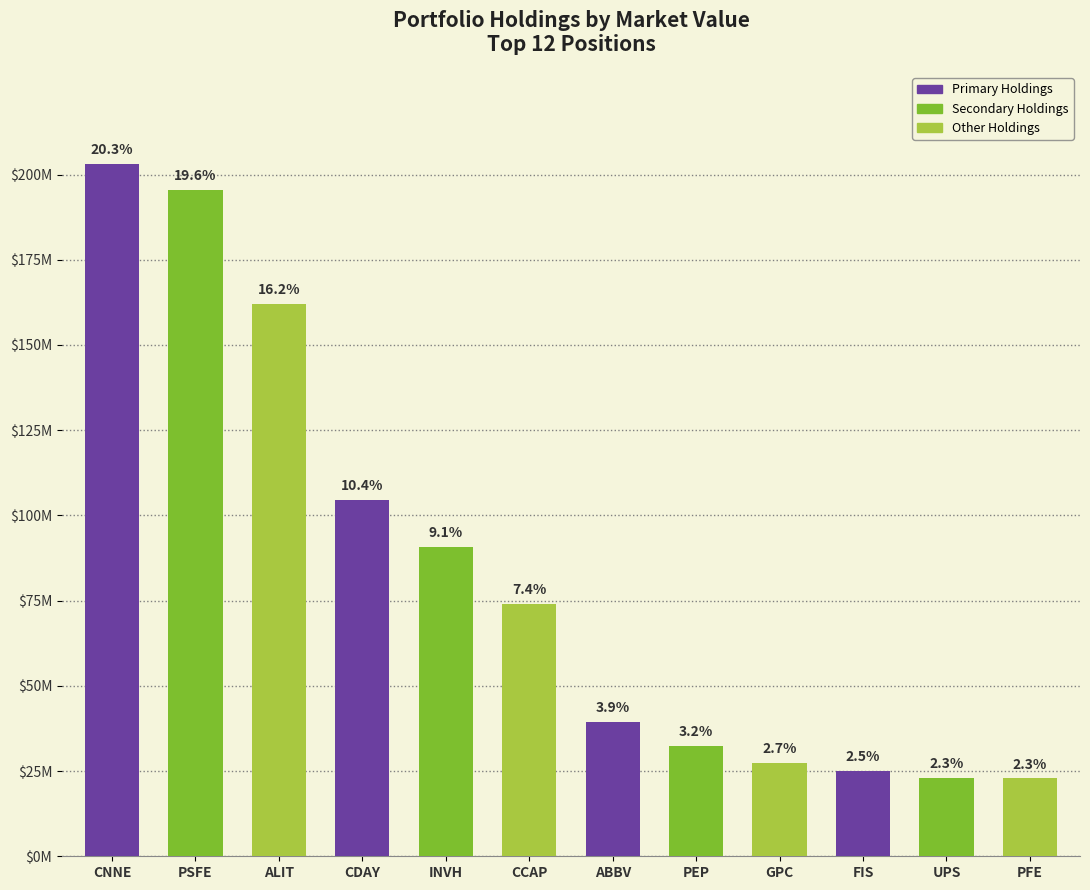

What is the smallest value displayed?

22836000